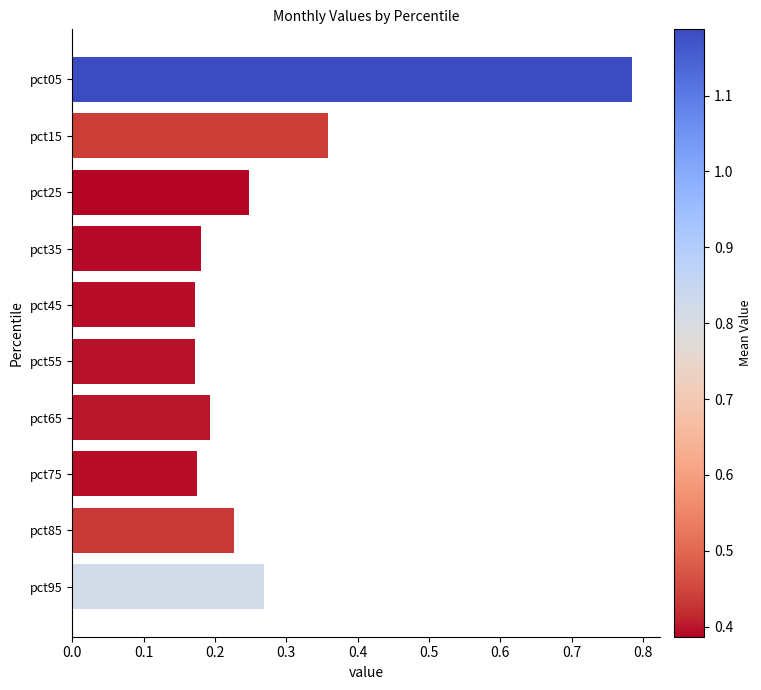

How many values are between 0 and 1?

10